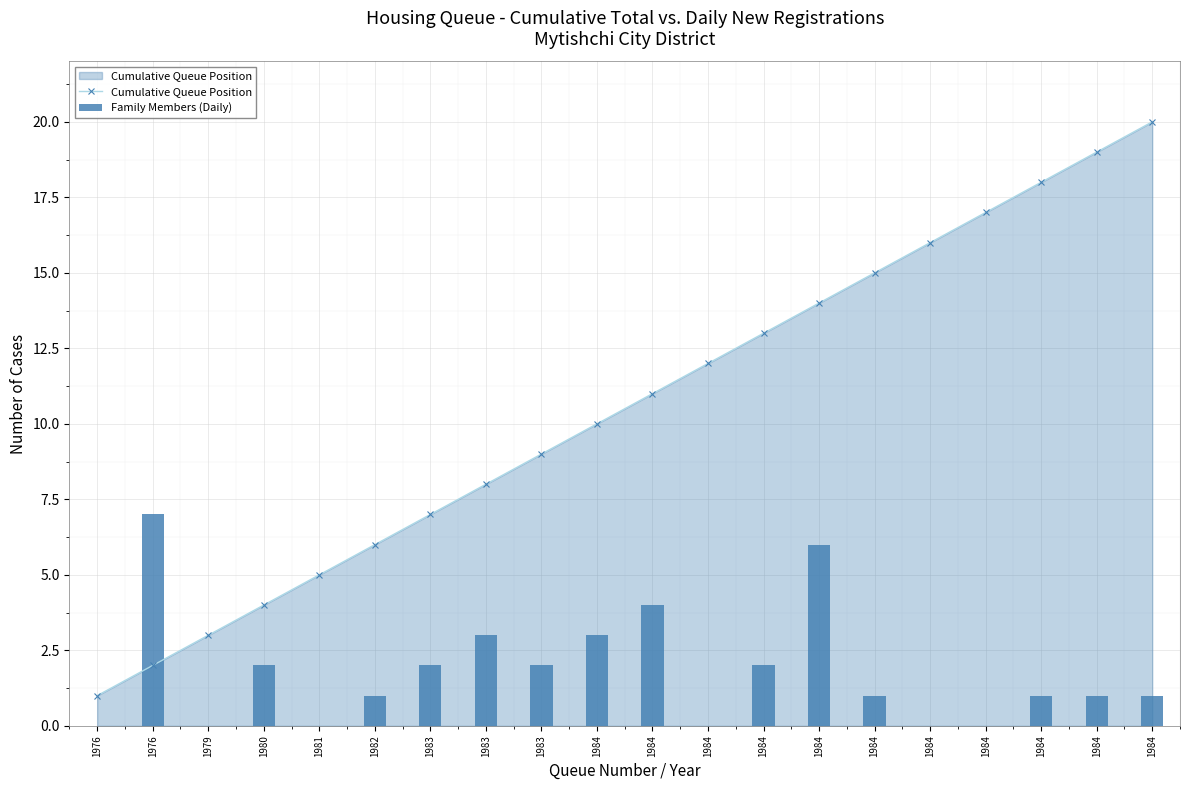

The Cumulative Queue Position series shows 11 at 1984. True or false?

True